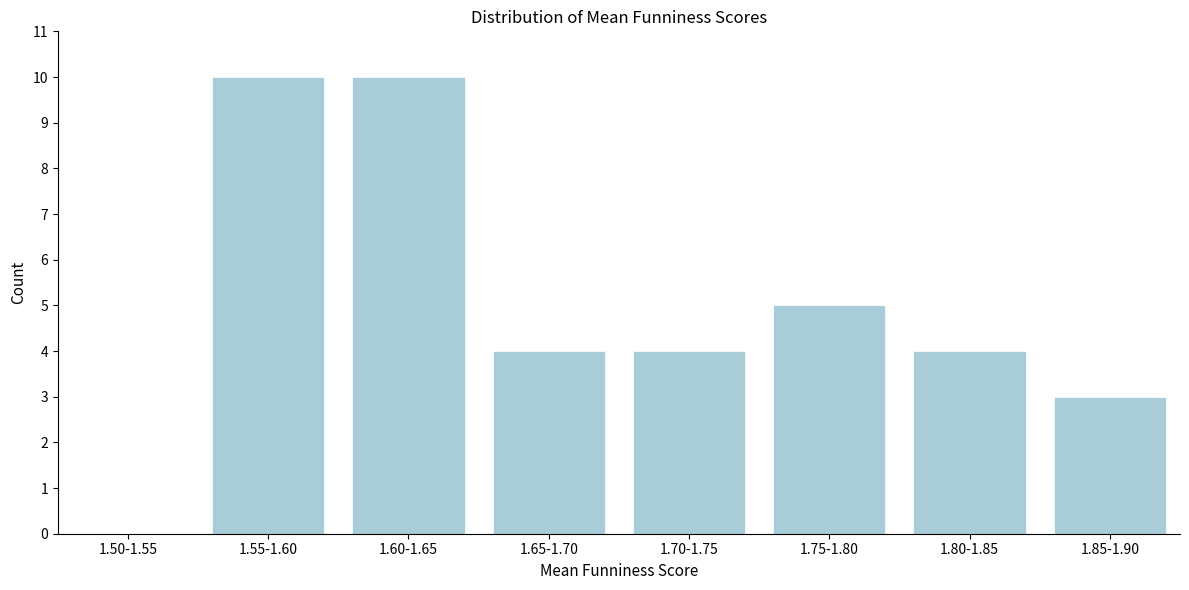

Reading left to right, what are all the values shown in this chart?

1.50-1.55=0	1.55-1.60=10	1.60-1.65=10	1.65-1.70=4	1.70-1.75=4	1.75-1.80=5	1.80-1.85=4	1.85-1.90=3